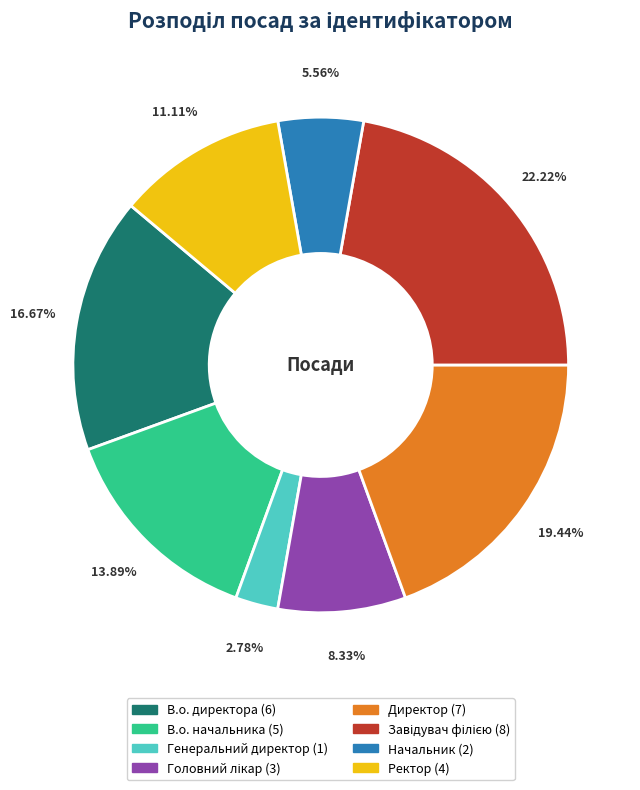

To the nearest percent, what is the difference between the Ректор and В.о. начальника slice percentages?

3%